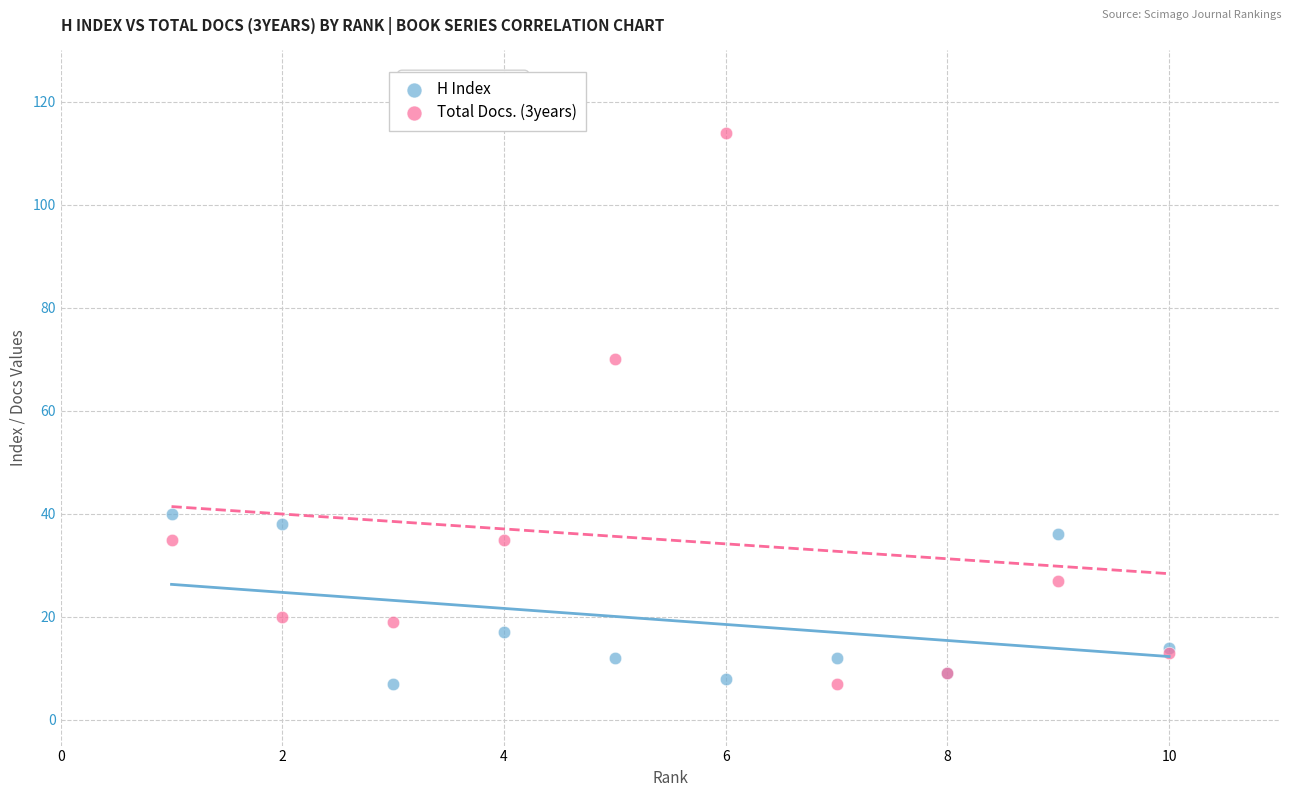

What is the X range (max minus min) for the scatter plot?

9